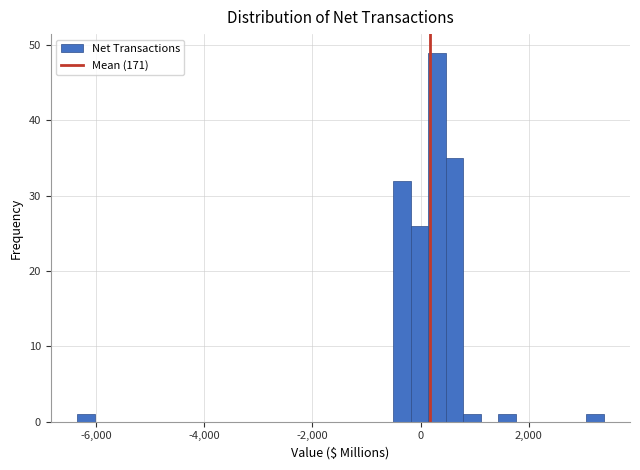

Read against the x-axis, roughly where is the centre of the tallest bar?

400